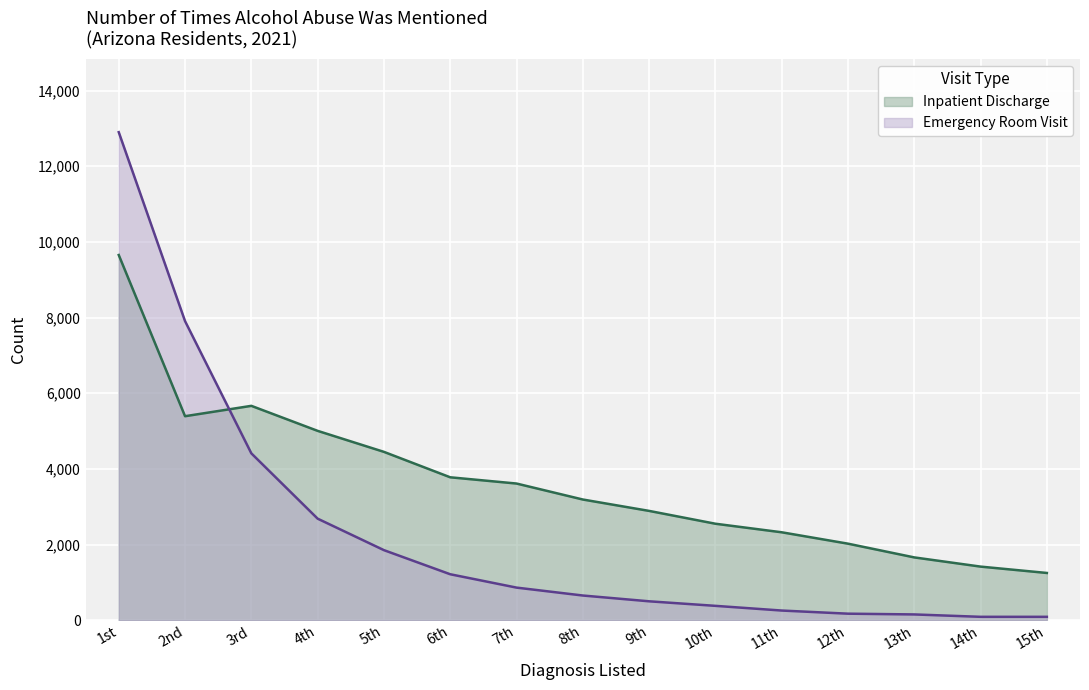

Which series changed the most between 4th and 9th?

Emergency Room Visit